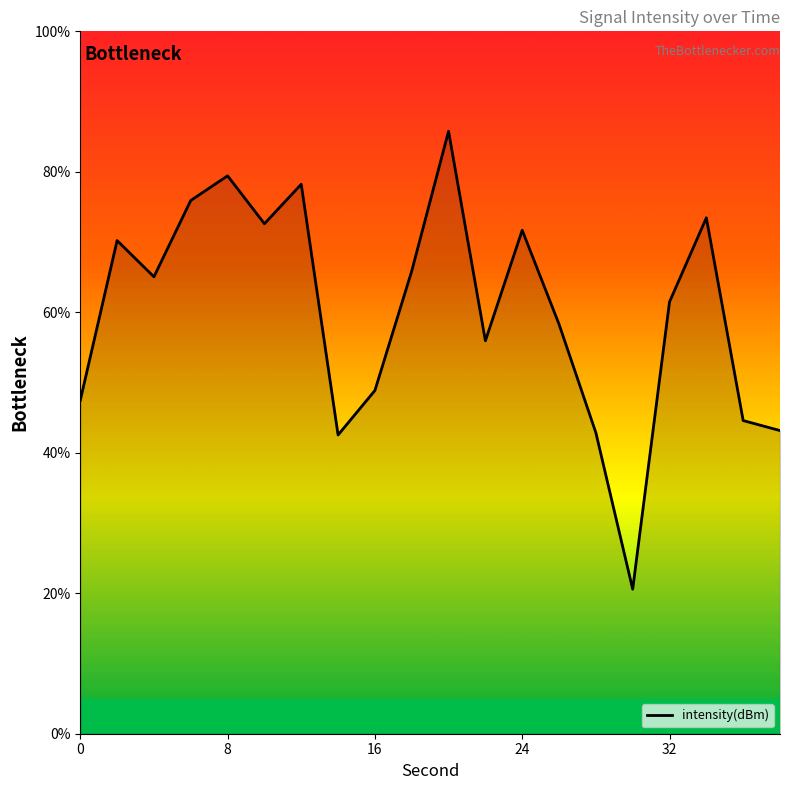

What is the smallest value displayed?

20.6